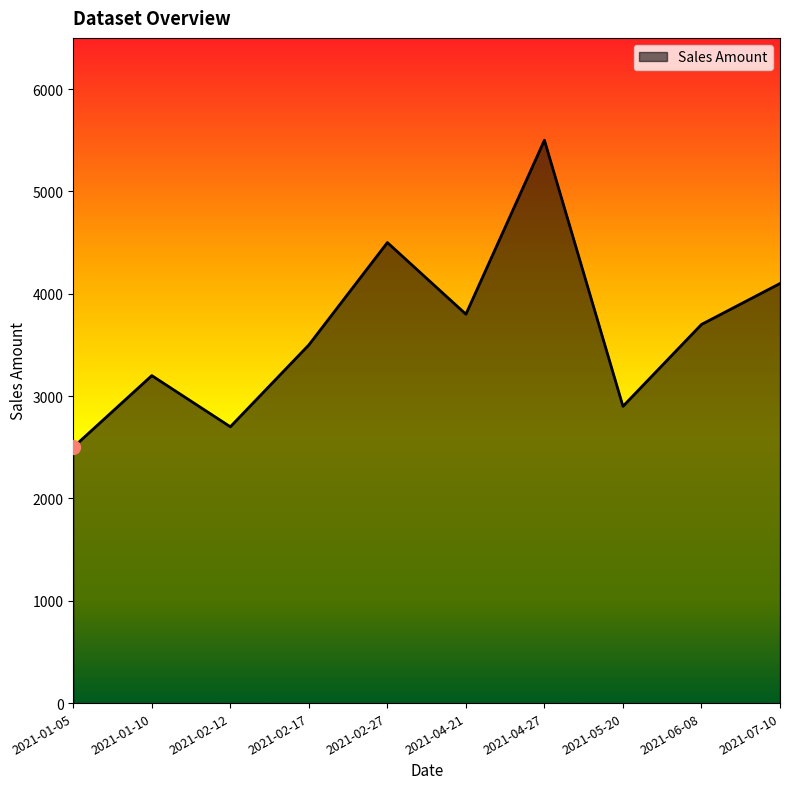

At which category does the chart reach its minimum across all series?

2021-01-05